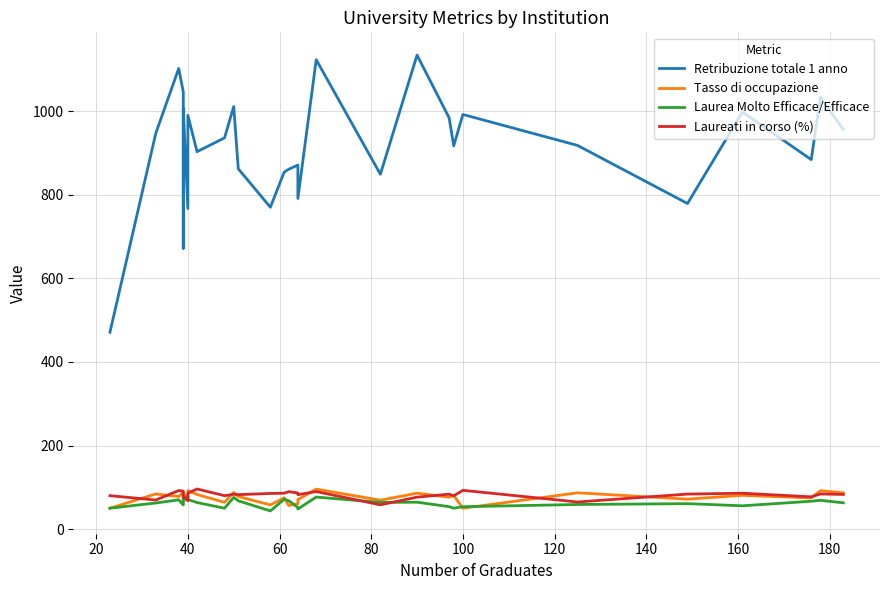

What is the difference between the second highest and second lowest values in the Laureati in corso (%) series?

27.9